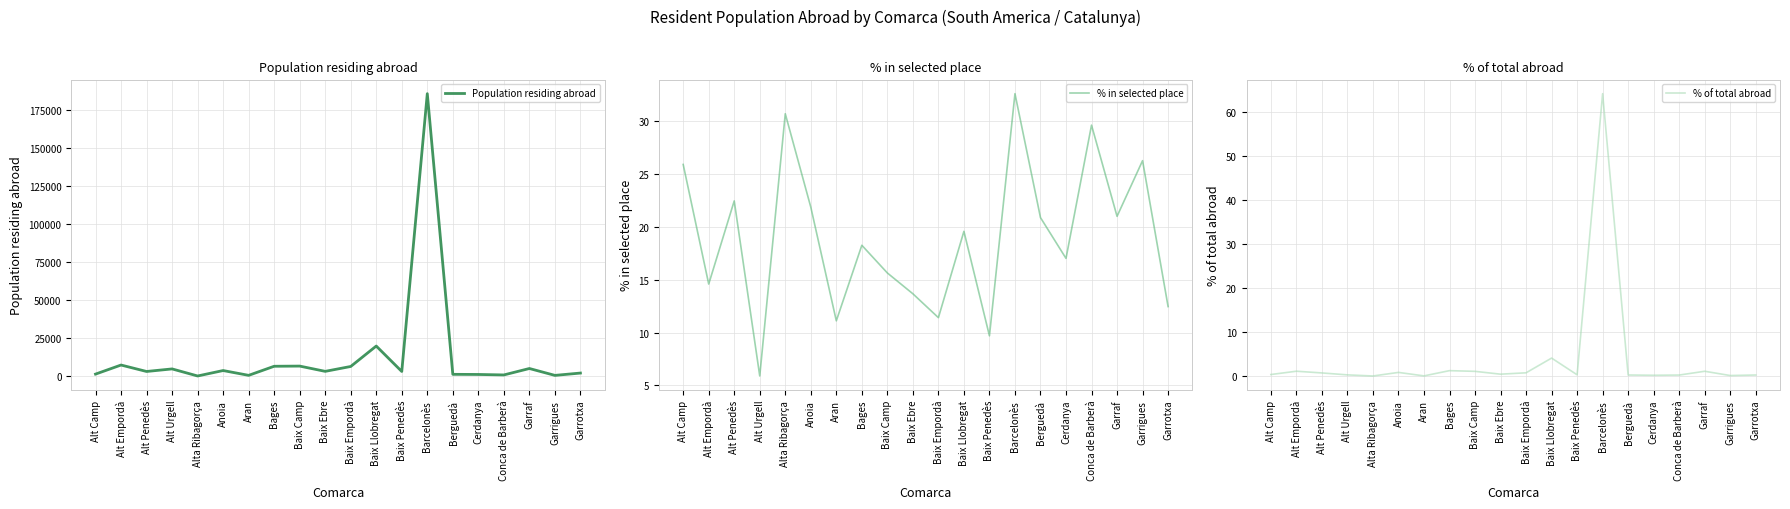

What is the label of the 14th point from the left?

Barcelonès